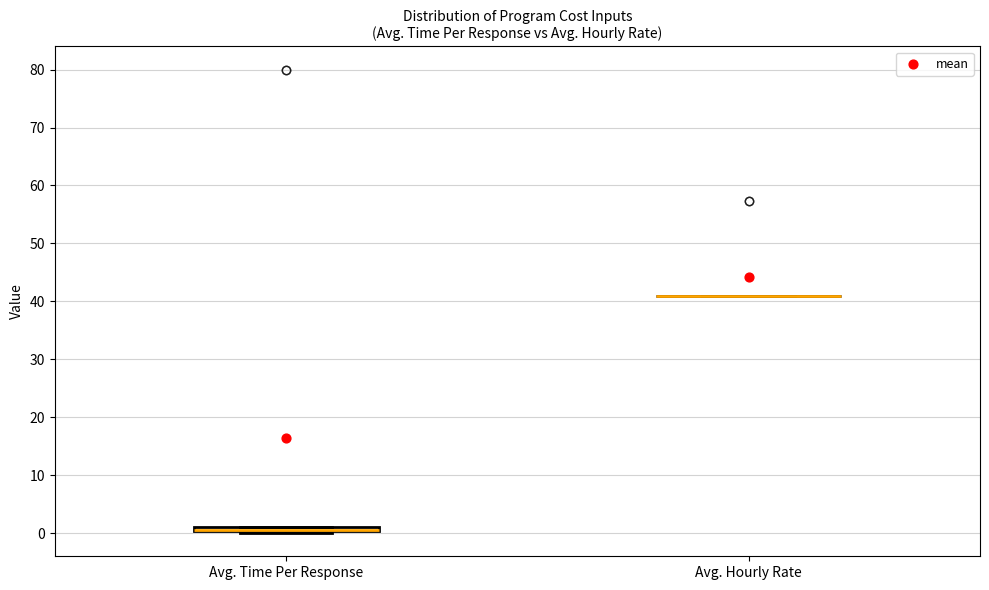

Where is the upper edge of the box for Avg. Time Per Response on the y-axis? The values are not printed on the chart, so give them approximately, as read against the axis.

1